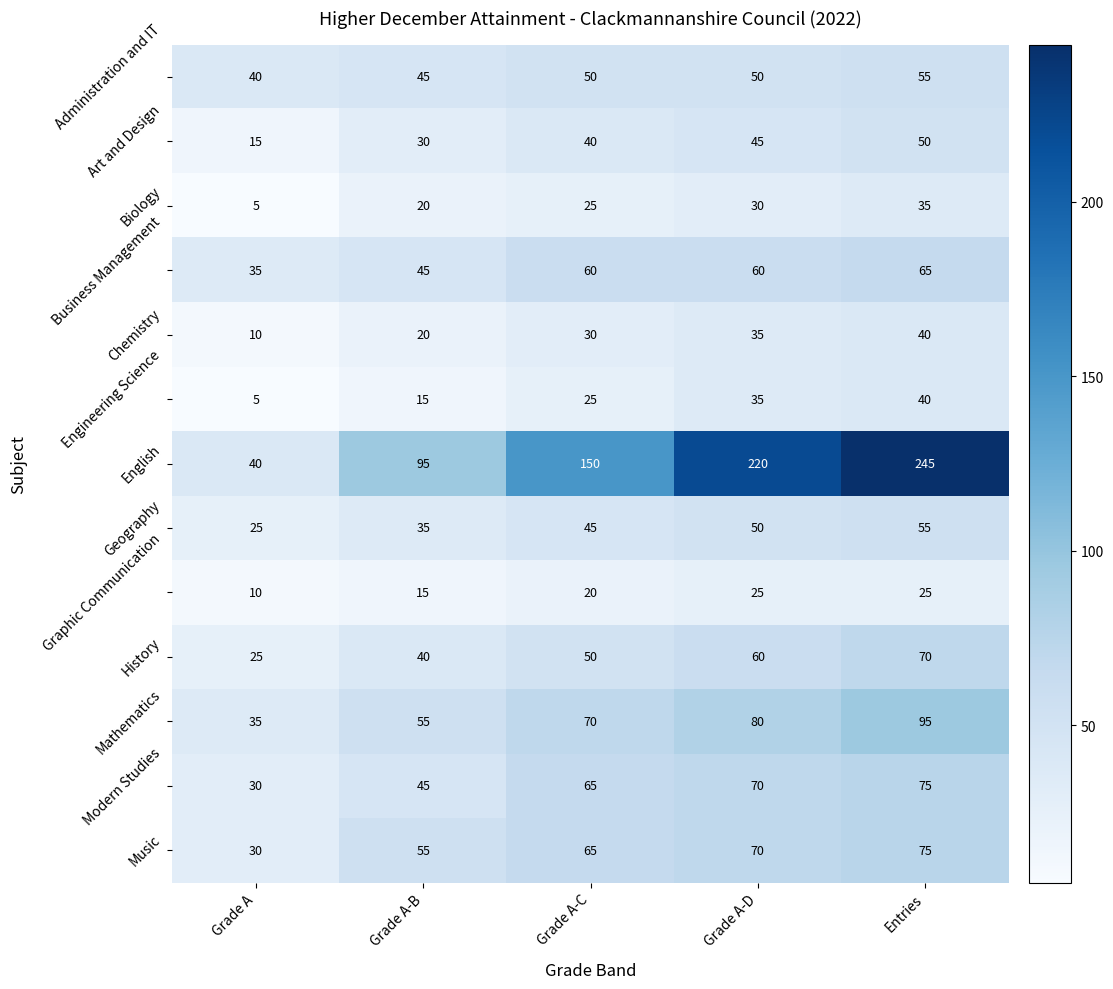

What is the difference between the maximum and second lowest values in the Art and Design series?

20